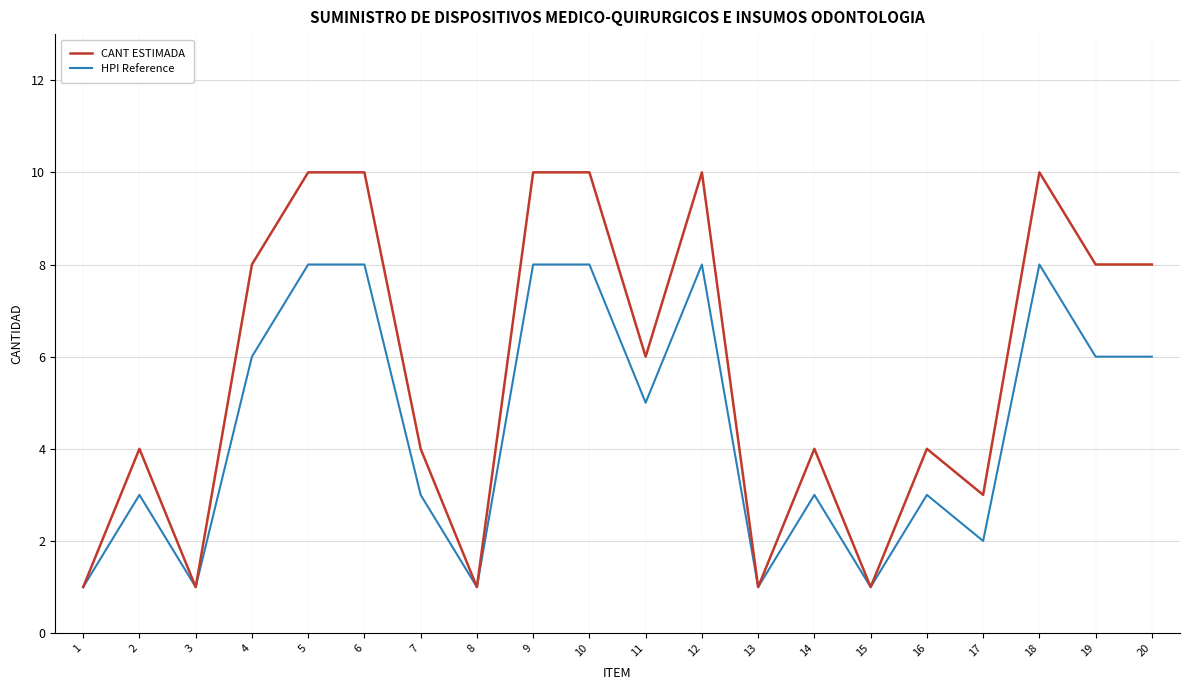

Count the number of categories in the chart.

20